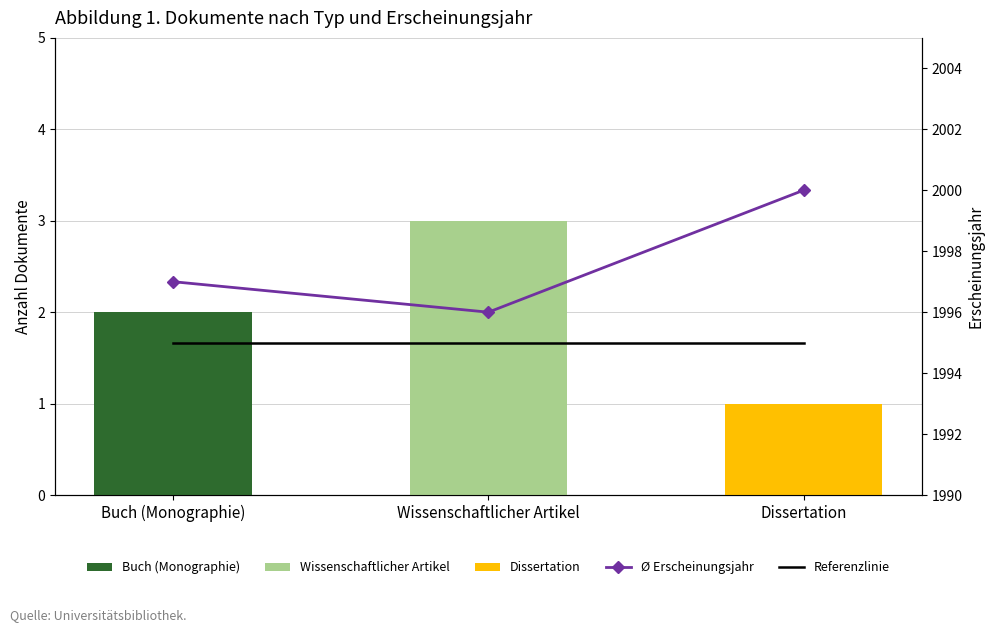

True or false: Ø Erscheinungsjahr (67-79 Jahre Analogie) has a value of 902 at Dissertation.

False